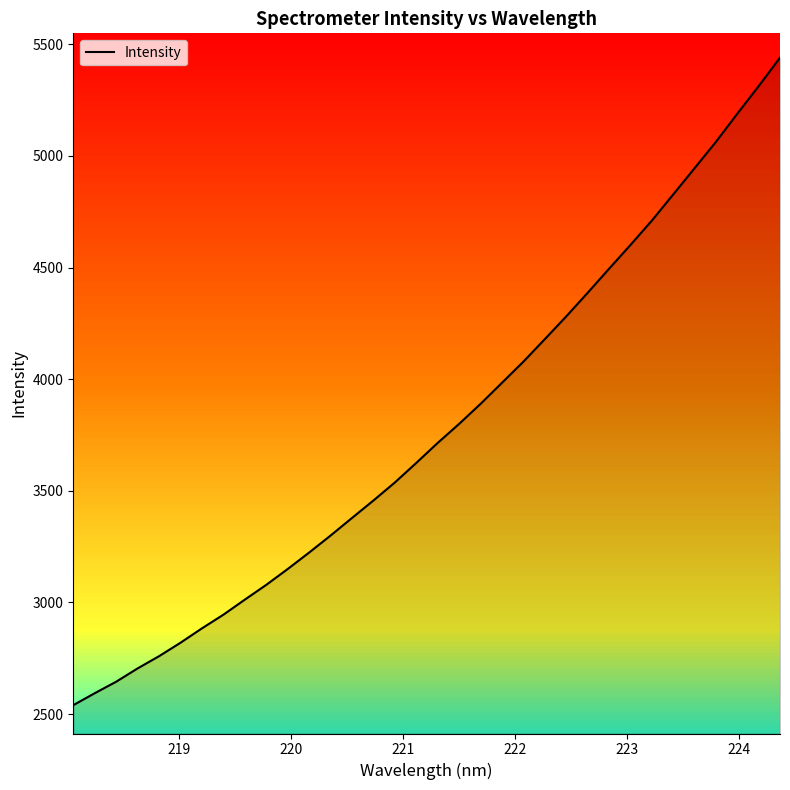

What is the average value?

3780.4